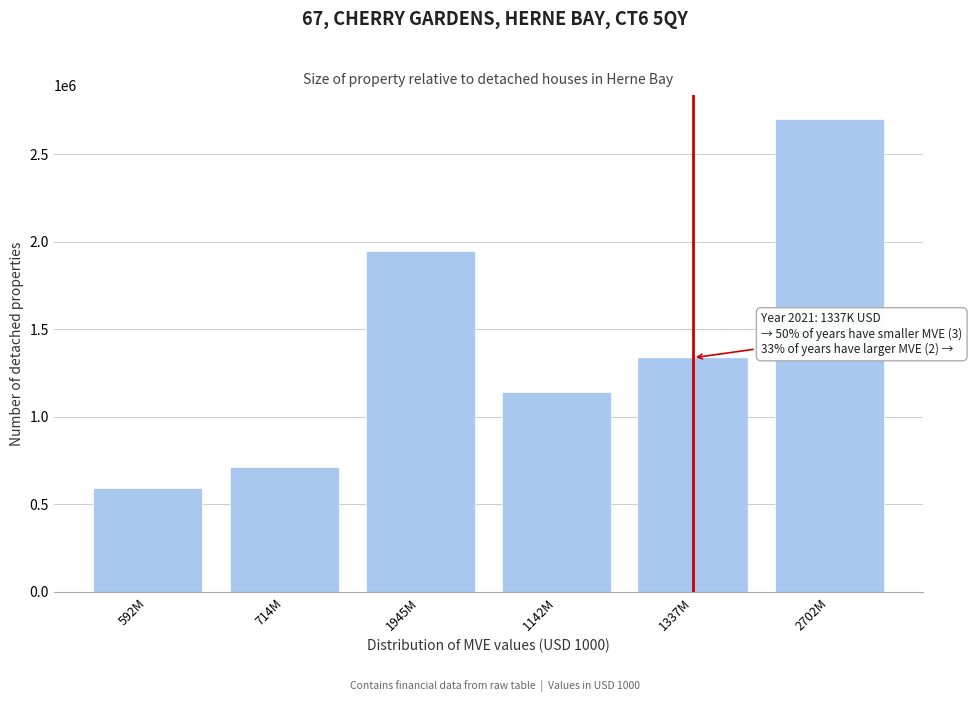

Reading left to right, what are all the values shown in this chart?

592634.5	714947.2	1945315.9	1142661.6	1337198.5	2702641.9